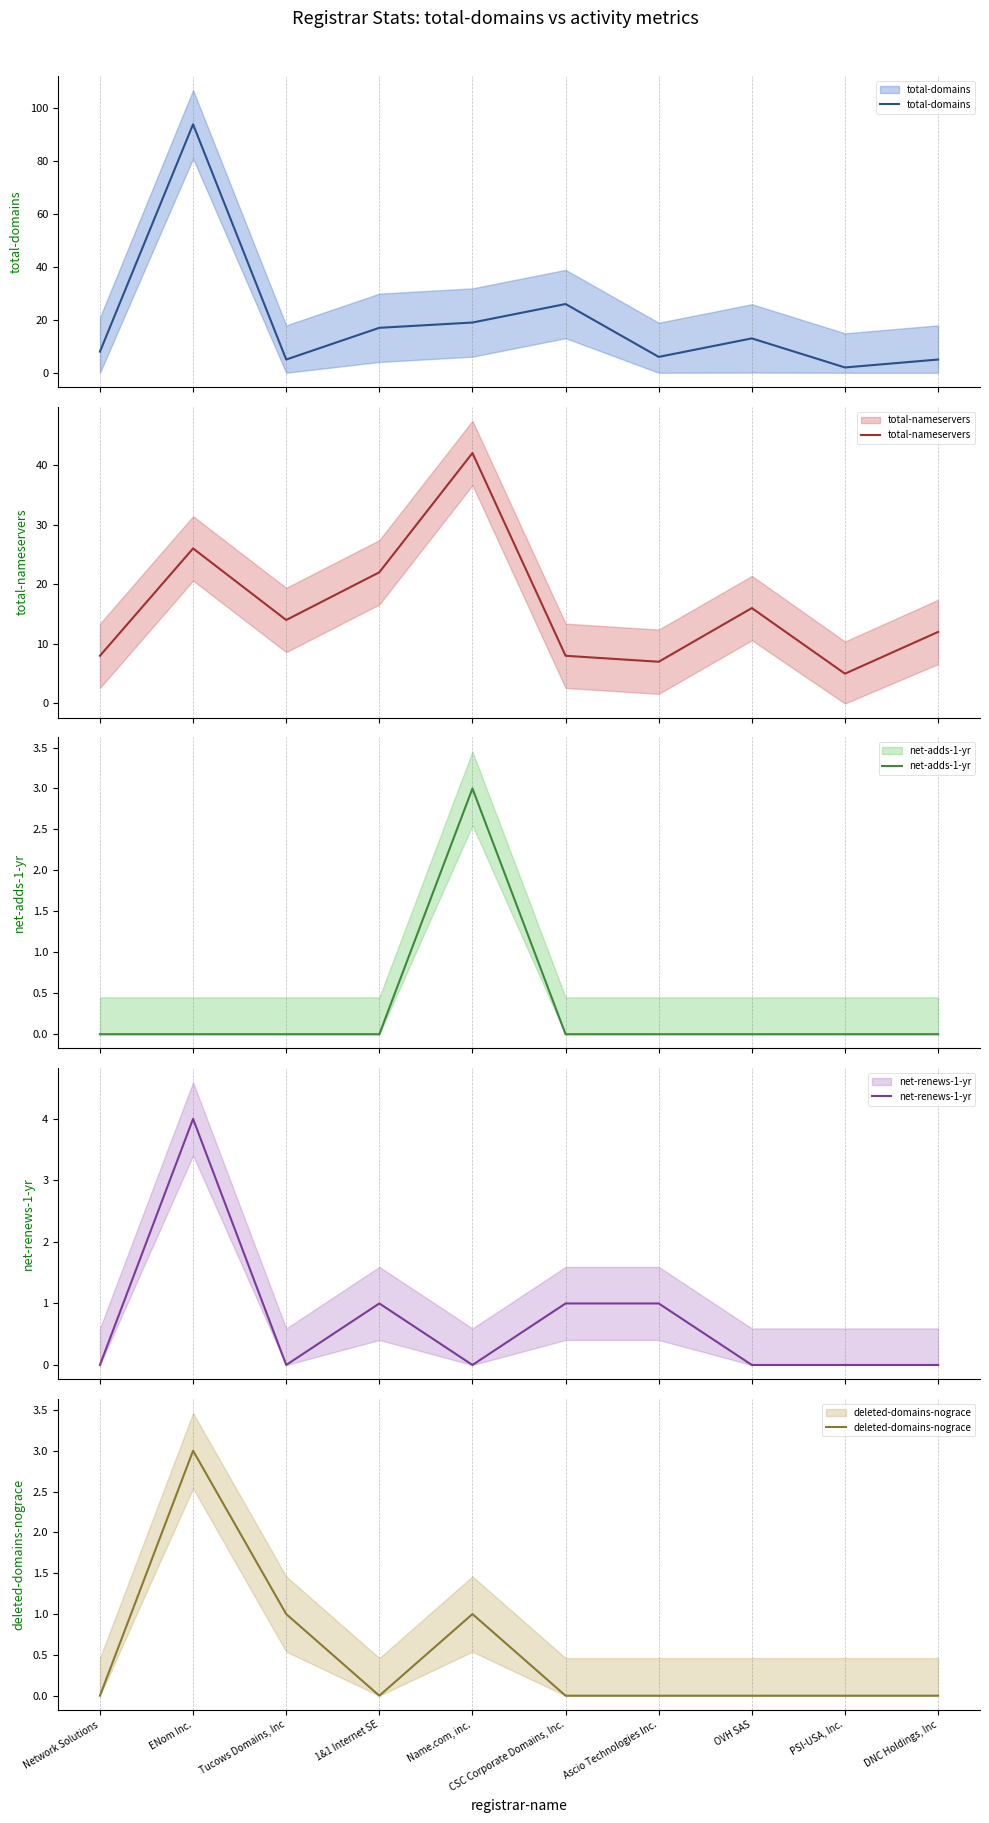

What is the difference between the highest and lowest values at Tucows Domains, Inc?

14